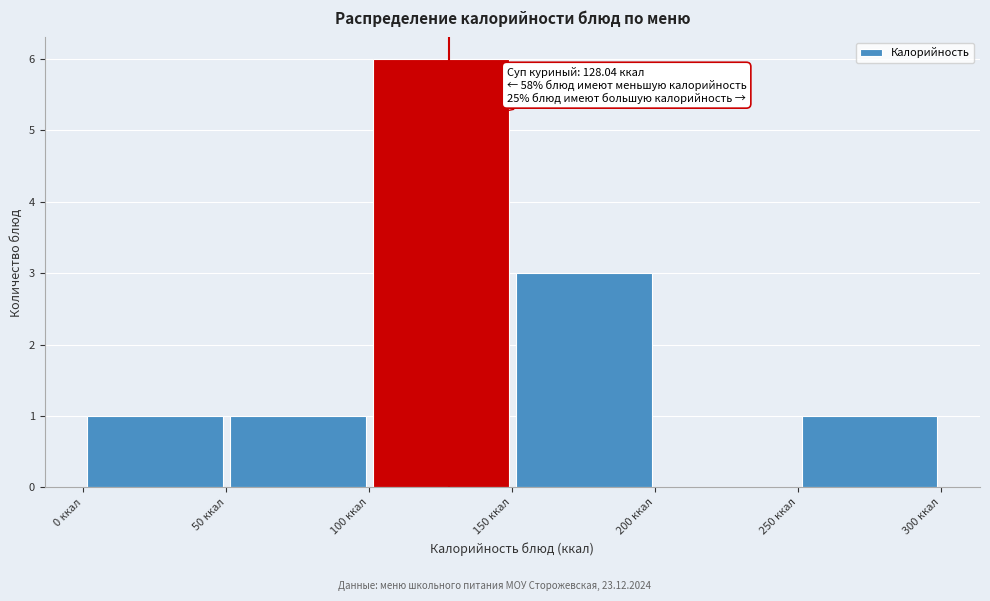

Which range on the x-axis has the tallest bar?

100 to 150